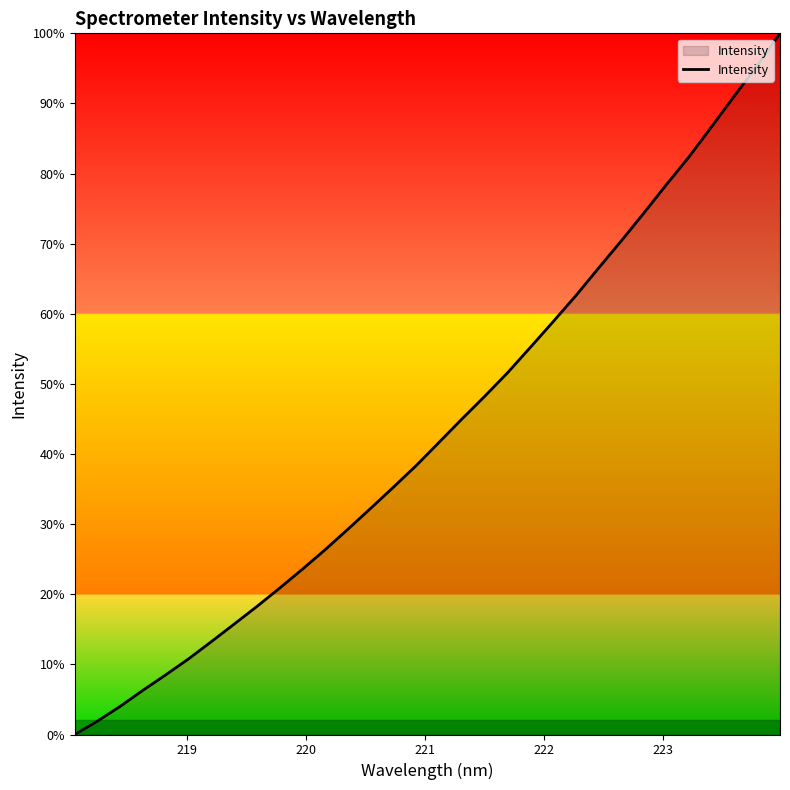

What is the greatest value displayed?

100.0